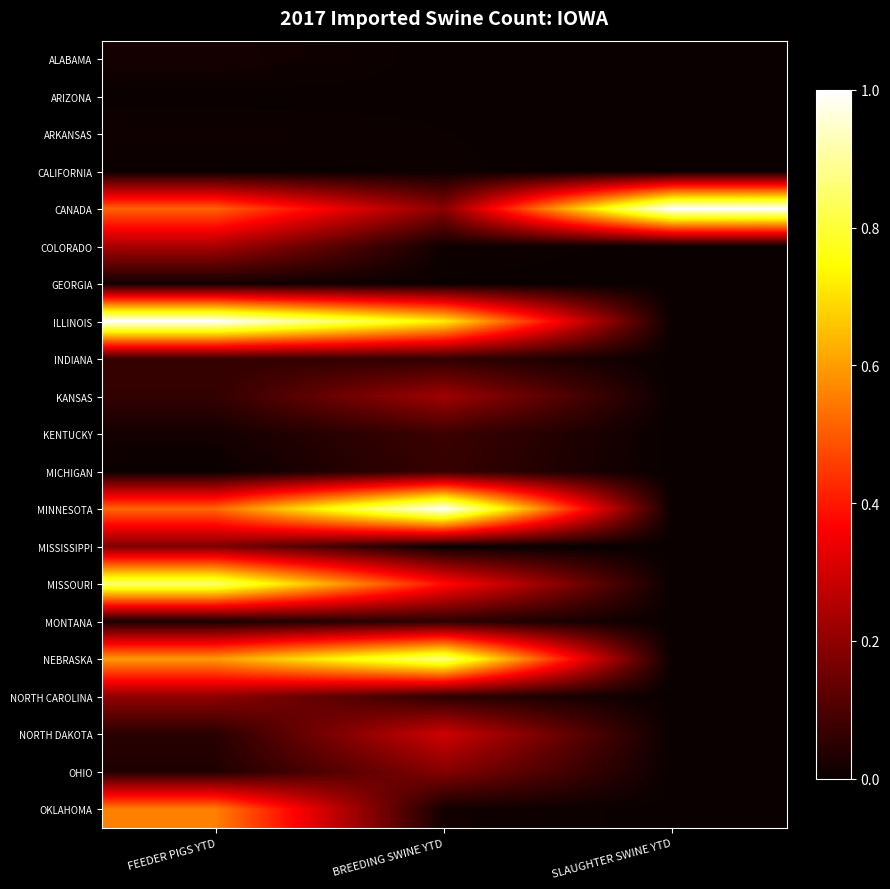

At how many categories does at least one series exceed 0?

3